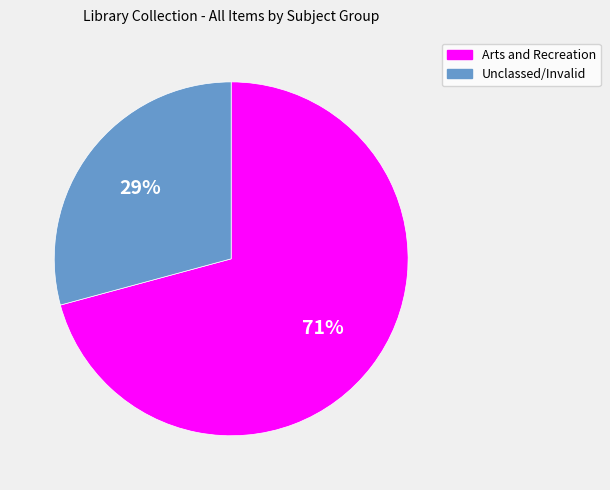

True or false: Unclassed/Invalid accounts for 29% of the total.

True